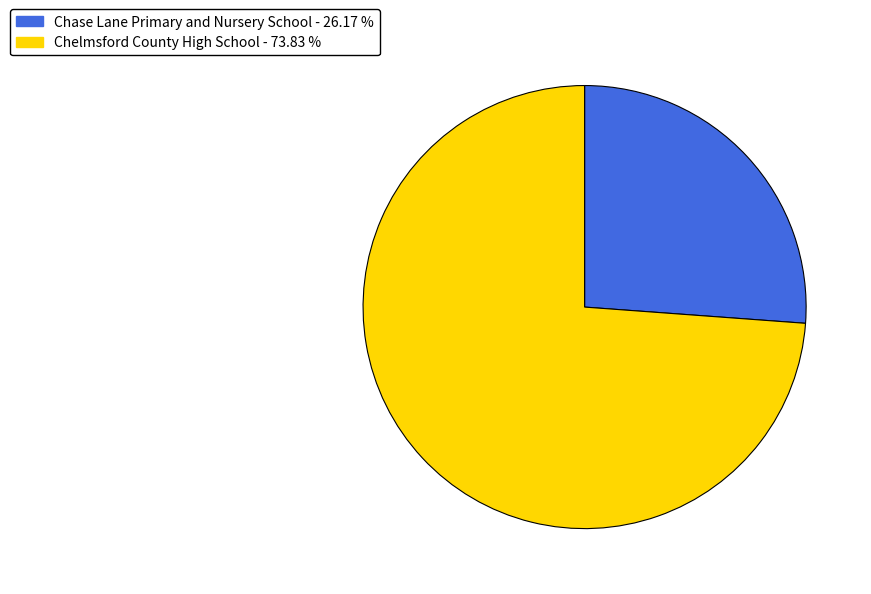

Which has a higher value, Chelmsford County High School or Chase Lane Primary and Nursery School?

Chelmsford County High School